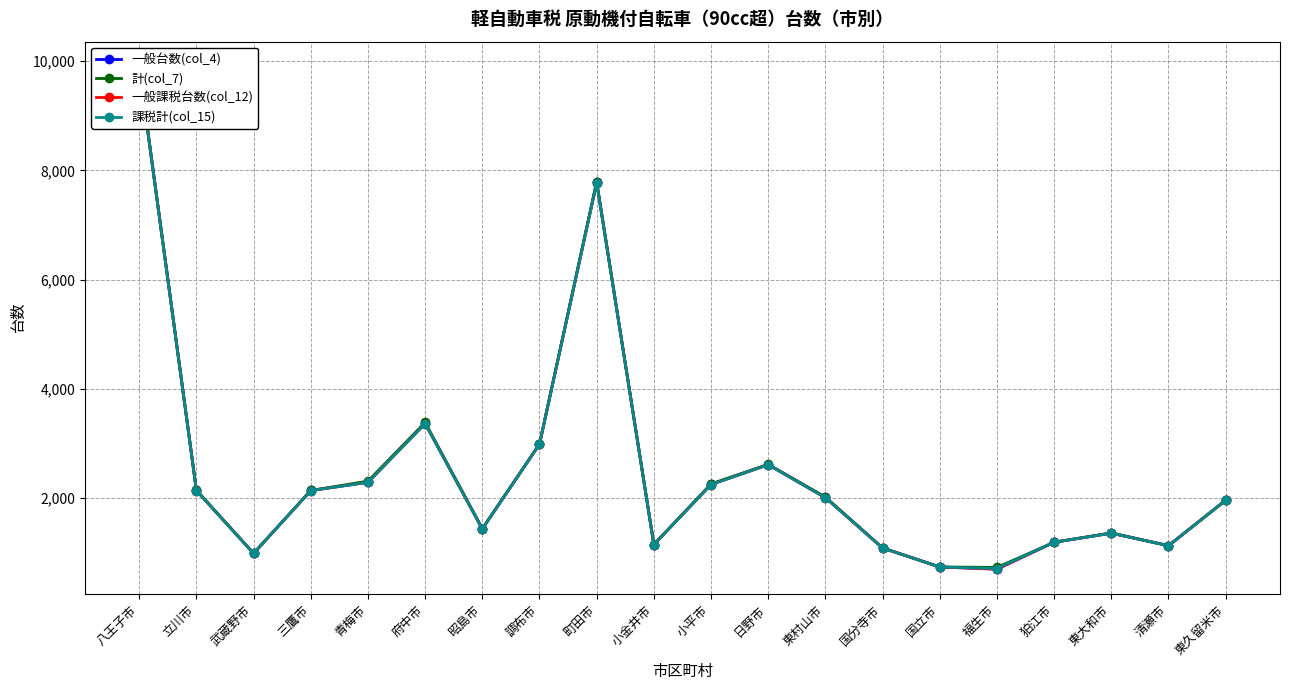

Reading right to left, extract all data points from this chart.

一般台数(col_4): 1956	1123	1354	1186	694	733	1082	2009	2610	2248	1144	7782	2985	1431	3369	2287	2135	982	2137	9877
計(col_7): 1956	1123	1358	1186	725	733	1082	2014	2613	2256	1144	7795	2986	1435	3381	2306	2135	982	2141	9898
一般課税台数(col_12): 1955	1123	1351	1186	692	733	1080	2001	2606	2243	1144	7773	2982	1431	3359	2284	2132	982	2132	9867
課税計(col_15): 1955	1123	1351	1186	705	733	1080	2001	2606	2243	1144	7773	2982	1431	3359	2284	2132	982	2132	9867